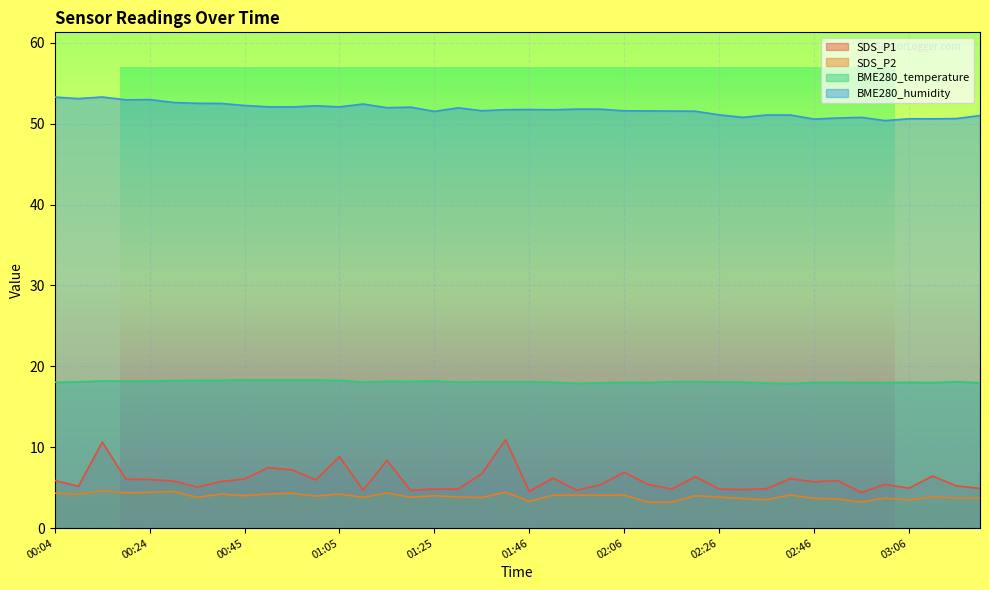

Which series has the largest total across all categories?

BME280_humidity